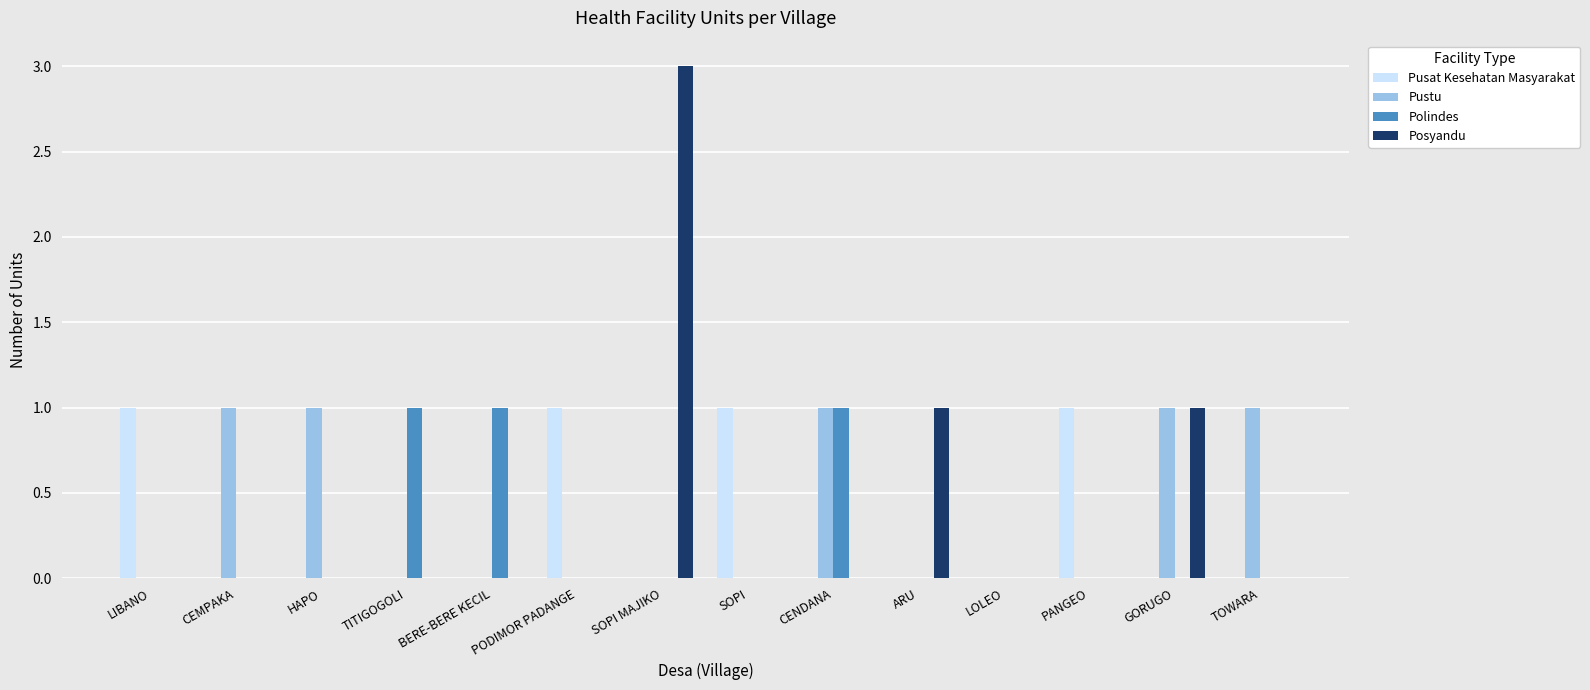

Reading left to right, transcribe all the data shown in this chart.

Pusat Kesehatan Masyarakat: 1	0	0	0	0	1	0	1	0	0	0	1	0	0
Pustu: 0	1	1	0	0	0	0	0	1	0	0	0	1	1
Polindes: 0	0	0	1	1	0	0	0	1	0	0	0	0	0
Posyandu: 0	0	0	0	0	0	3	0	0	1	0	0	1	0